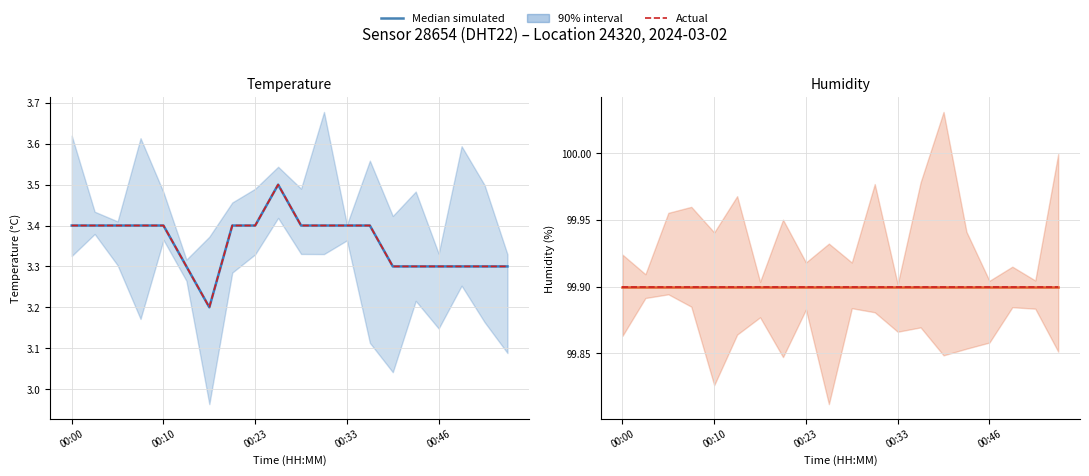

Reading right to left, list all the values displayed in this chart.

00:54=3.3	00:51=3.3	00:49=3.3	00:46=3.3	00:41=3.3	00:38=3.3	00:36=3.4	00:33=3.4	00:31=3.4	00:28=3.4	00:25=3.5	00:23=3.4	00:20=3.4	00:18=3.2	00:12=3.3	00:10=3.4	00:07=3.4	00:05=3.4	00:02=3.4	00:00=3.4